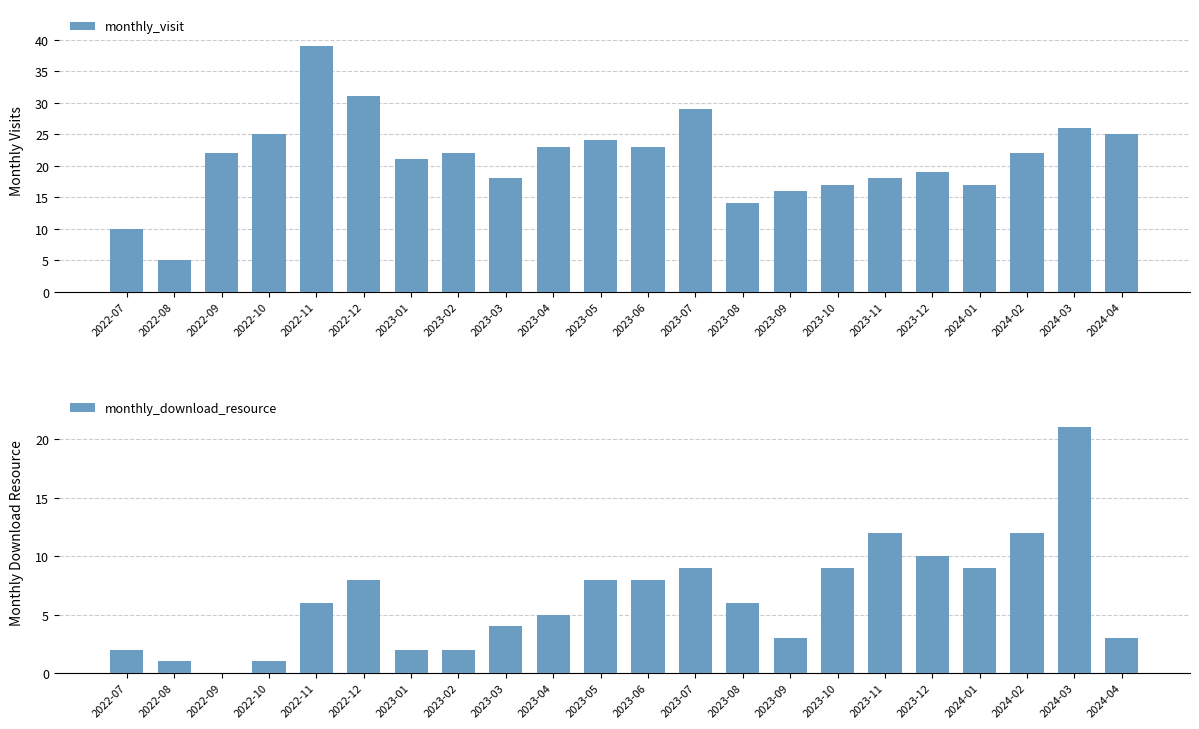

Read the monthly_visit value at 2024-03, to the nearest 5.

25